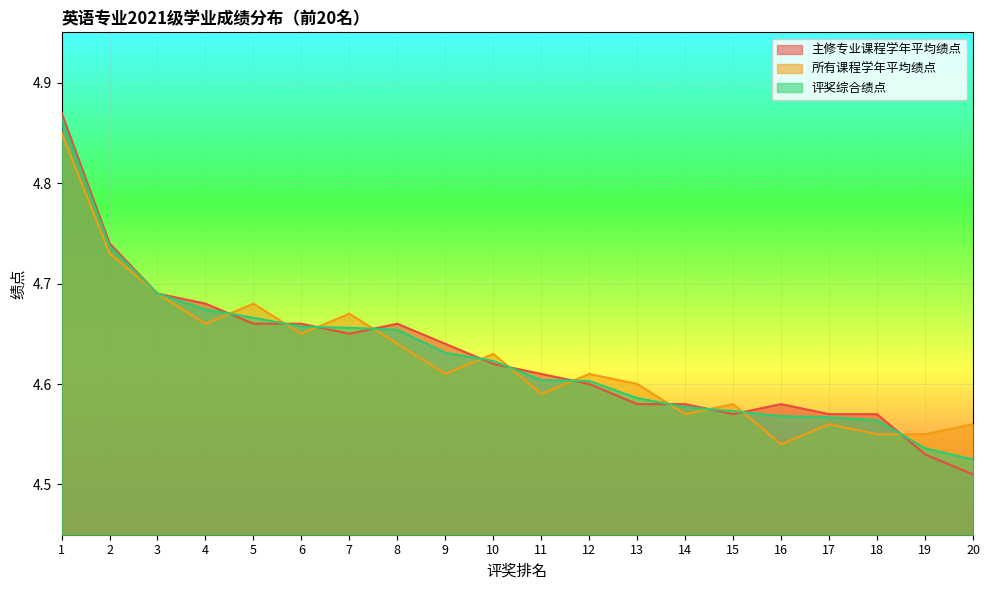

True or false: 评奖综合绩点 and 主修专业课程学年平均绩点 intersect in this chart.

True